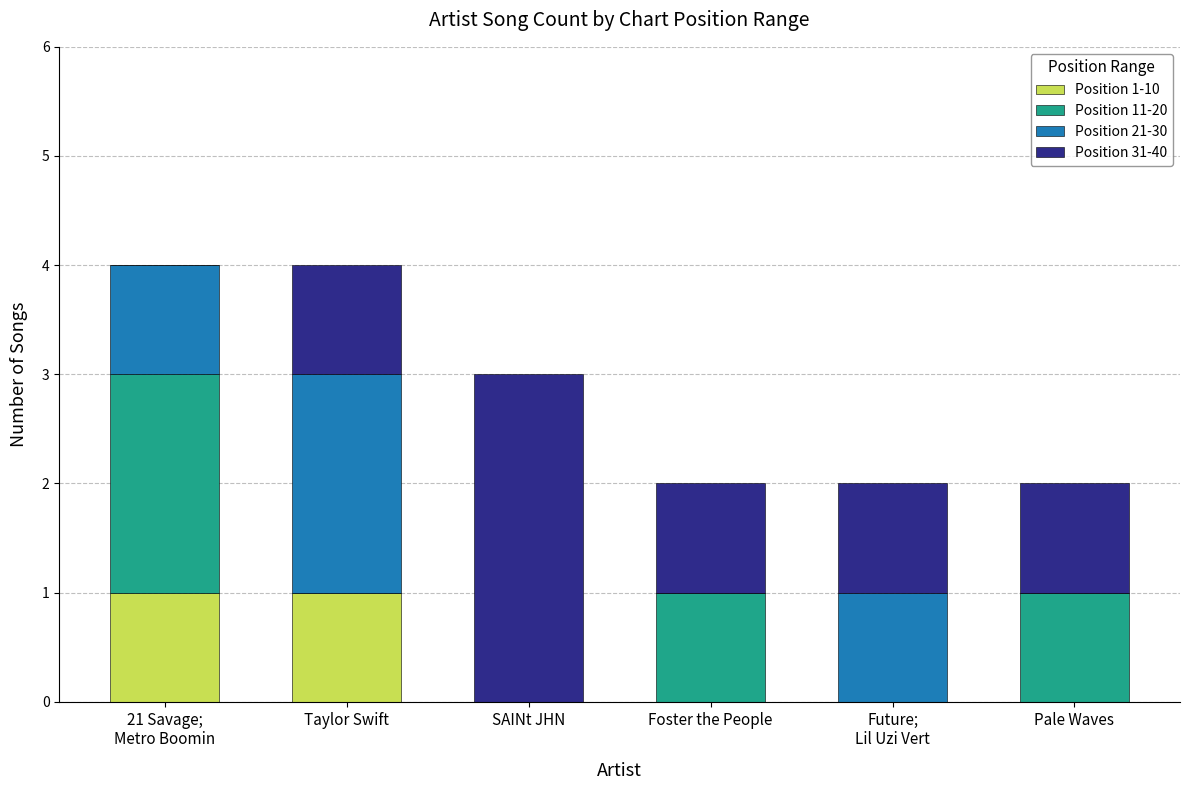

True or false: Position 1-10 has a value of 0 at Pale Waves.

True